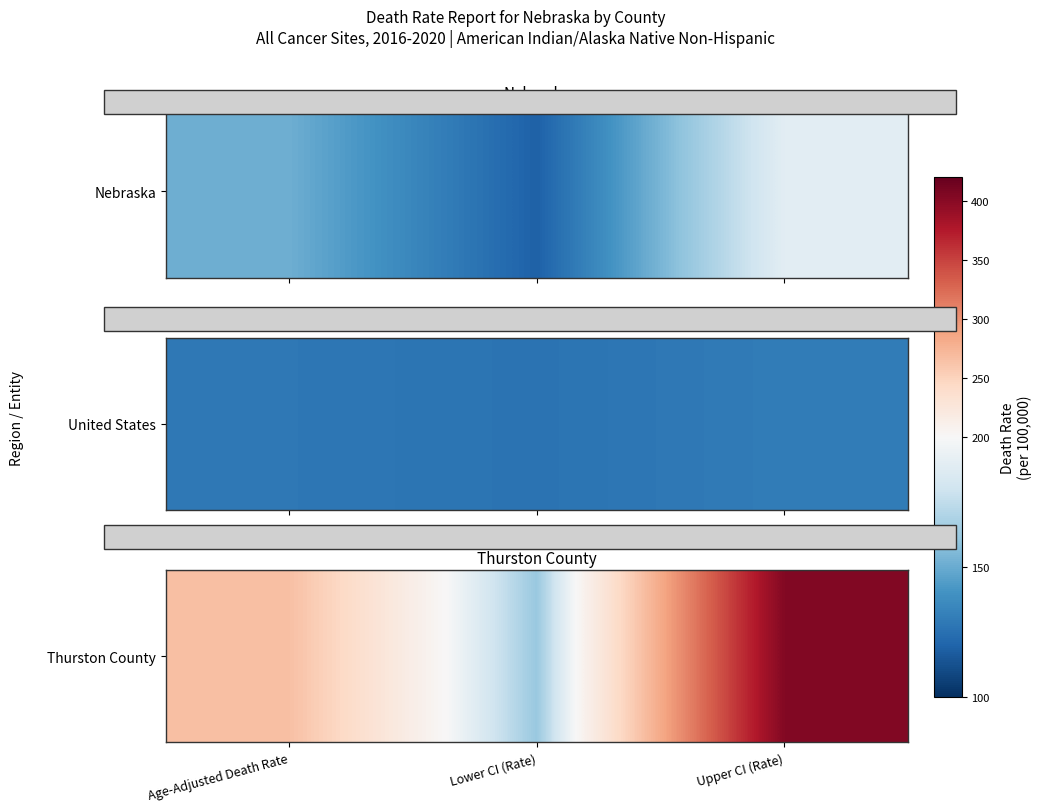

Reading left to right, extract all data points from this chart.

Age-Adjusted Death Rate=265.9	Lower CI (Rate)=162.5	Upper CI (Rate)=403.3